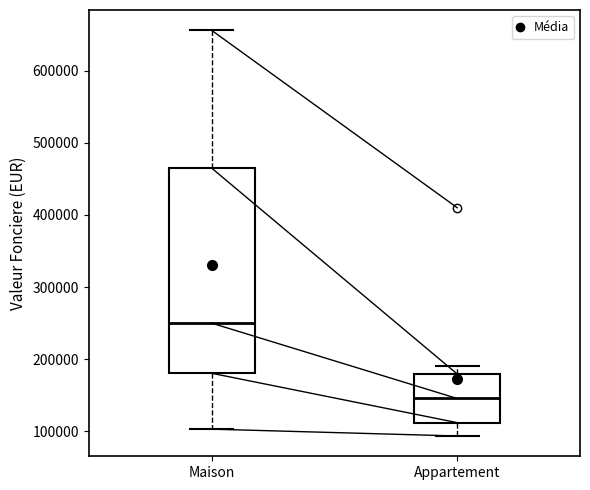

Reading left to right, transcribe this box plot: for each box, give where its median line is, the range the box spans, and where its two whiskers end, as read against the y-axis. The values are not printed on the chart, so give them approximately, as read against the axis.

Maison: median 250000, box 180000 to 470000, whiskers 100000 to 660000
Appartement: median 150000, box 110000 to 180000, whiskers 90000 to 190000